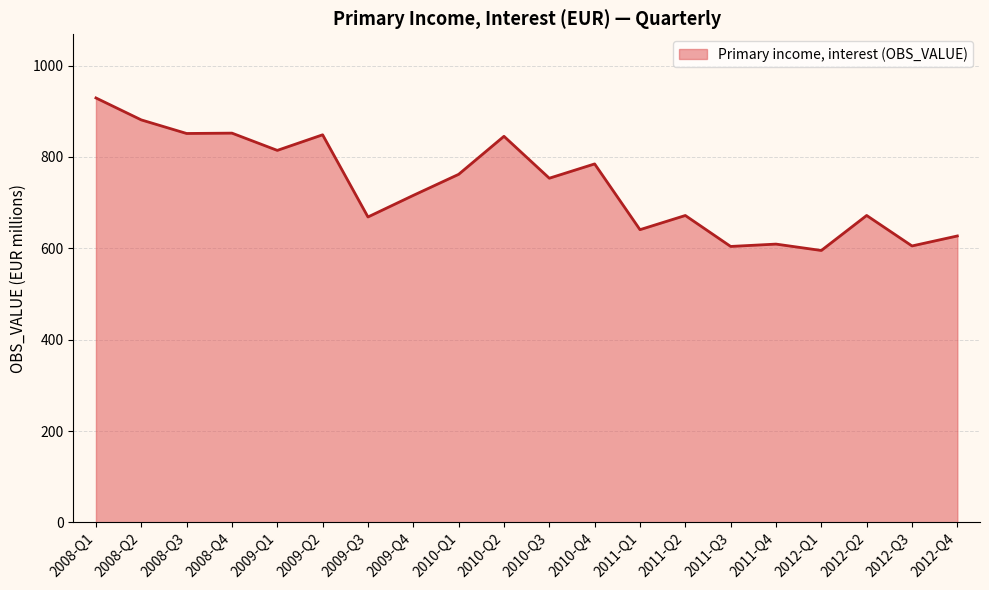

What is the change in value from 2008-Q1 to 2011-Q3?

-325.1